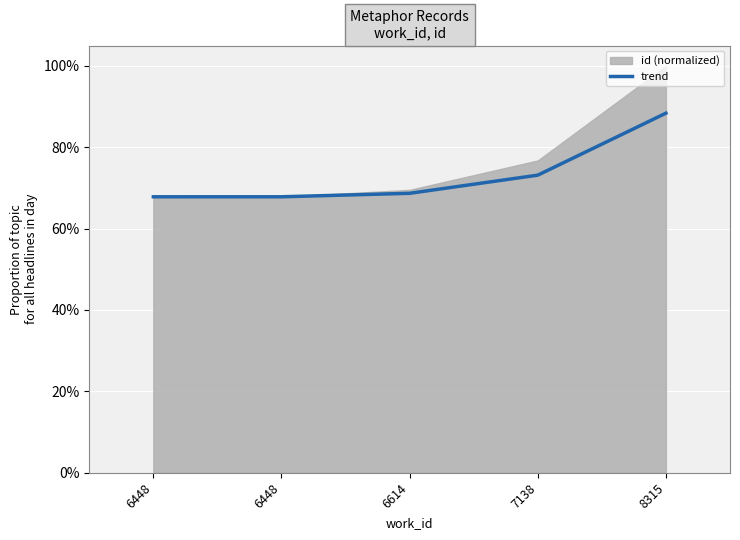

List the labels in order of value, largest first.

8315, 7138, 6614, 6448, 6448